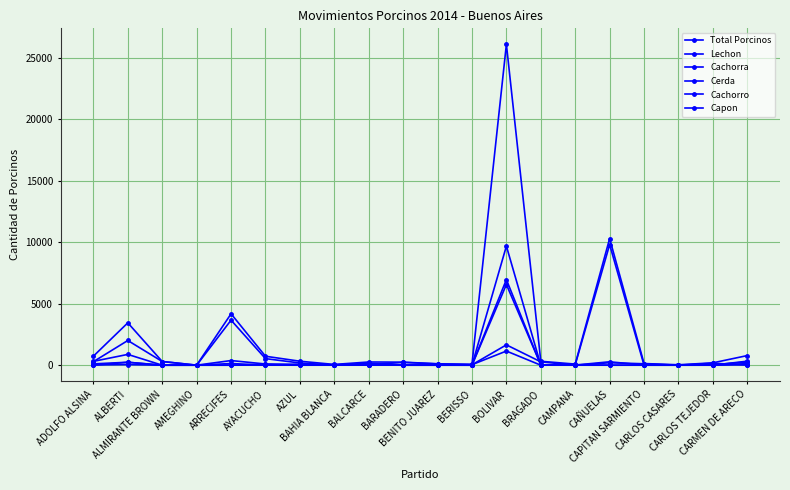

Count the number of data series in this chart.

6